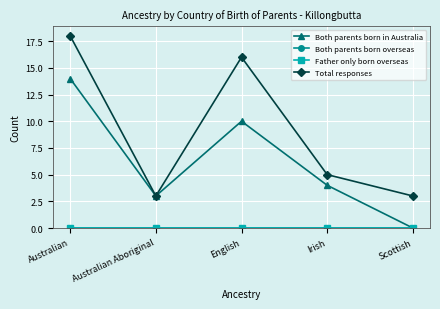

Does the chart display data point markers on the line(s)?

Yes